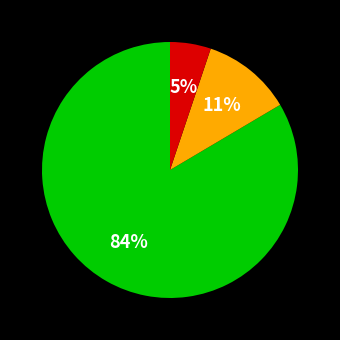

Is there any slice that represents more than half of the pie?

Yes